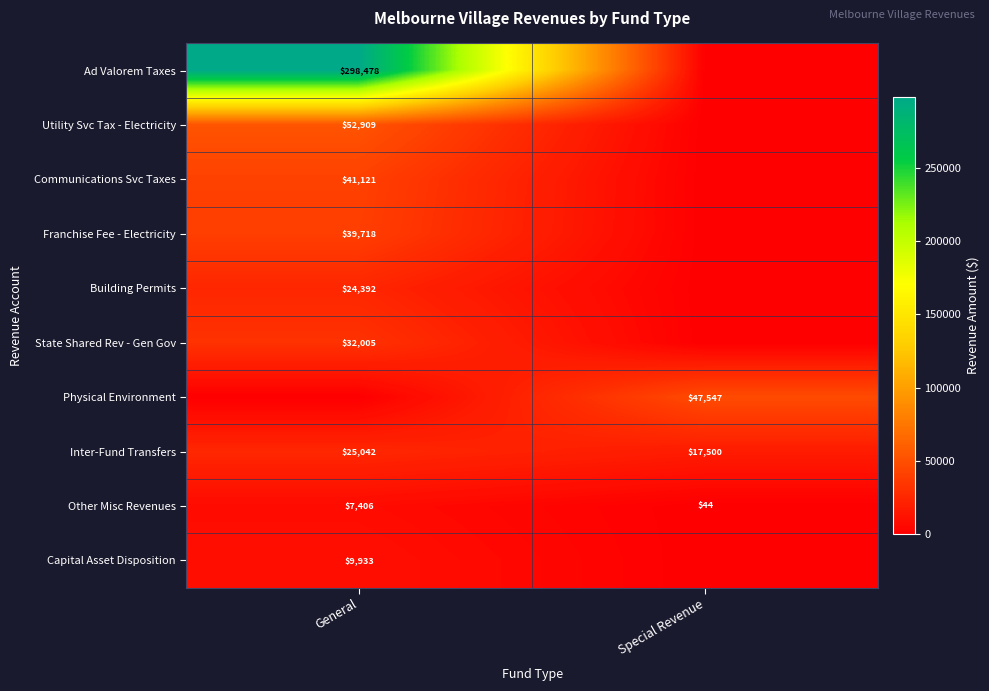

How many data points does each series have?

2